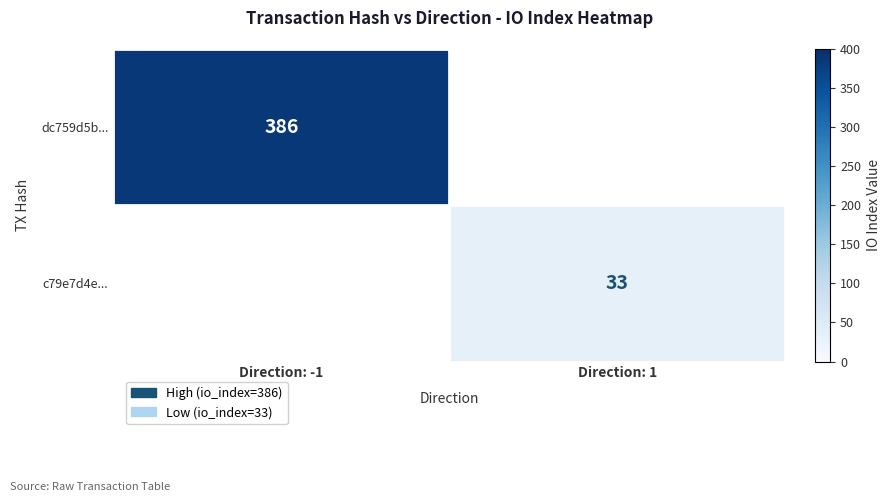

True or false: dc759d5b... has a value of 386 at Direction: -1.

True